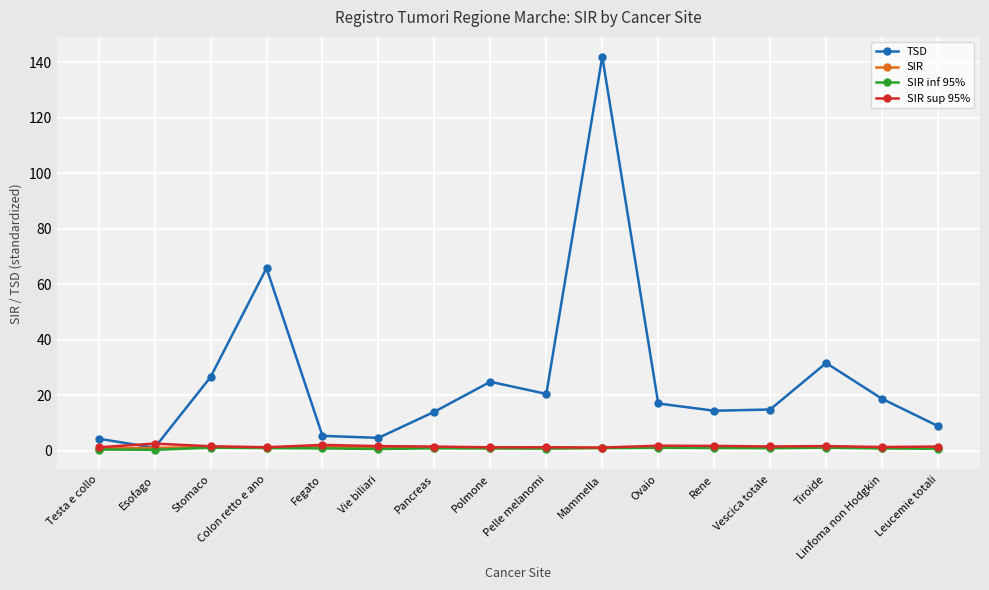

True or false: SIR and SIR inf 95% intersect in this chart.

False